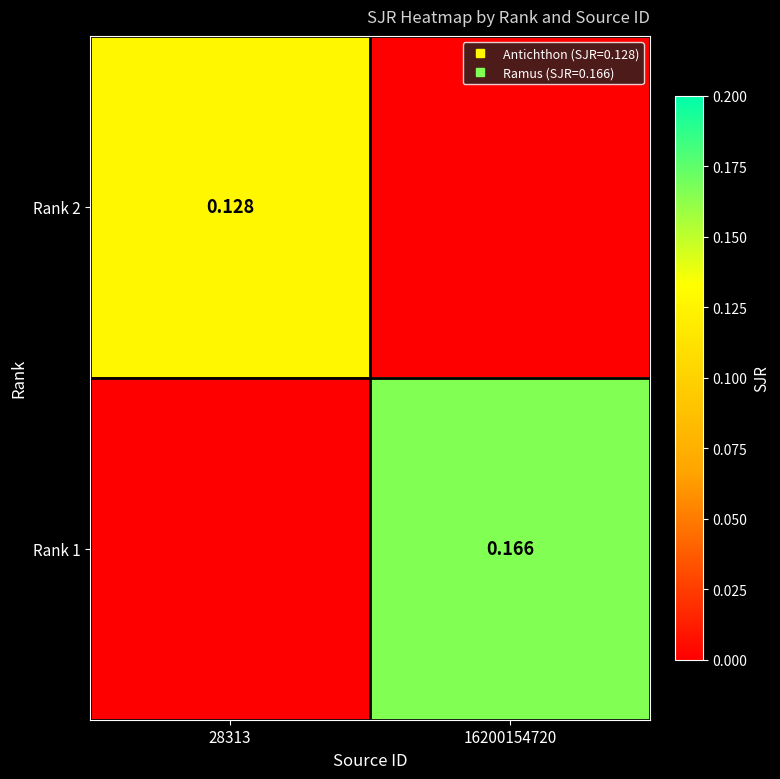

The value of Rank 2 at 28313 is 0.1. True or false?

True